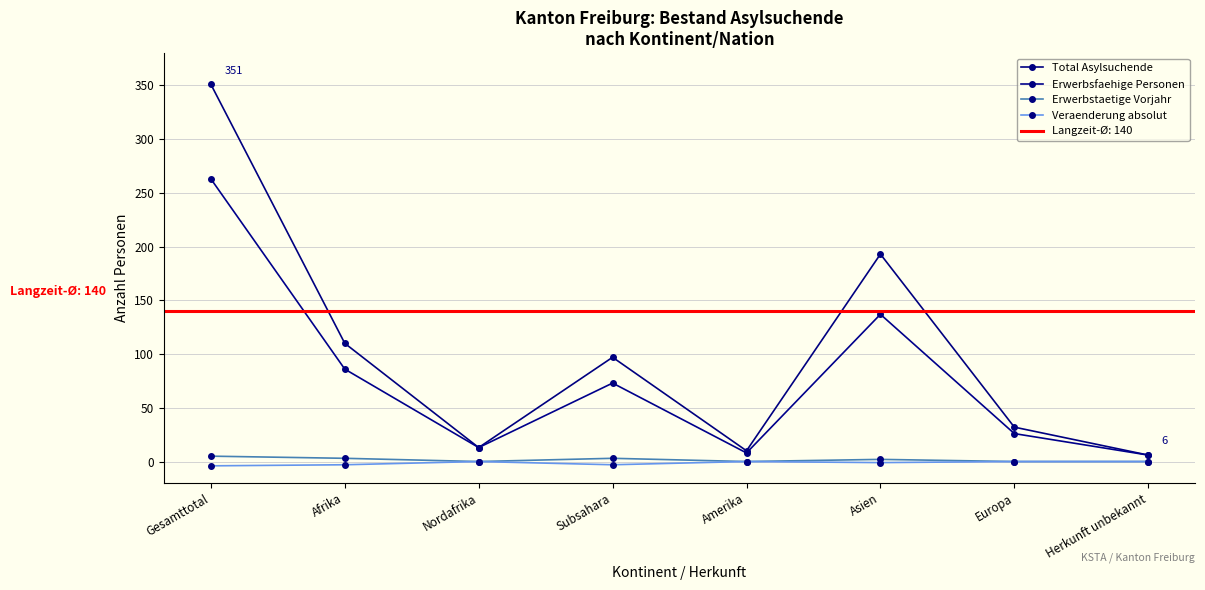

At how many categories does at least one series exceed 350?

1